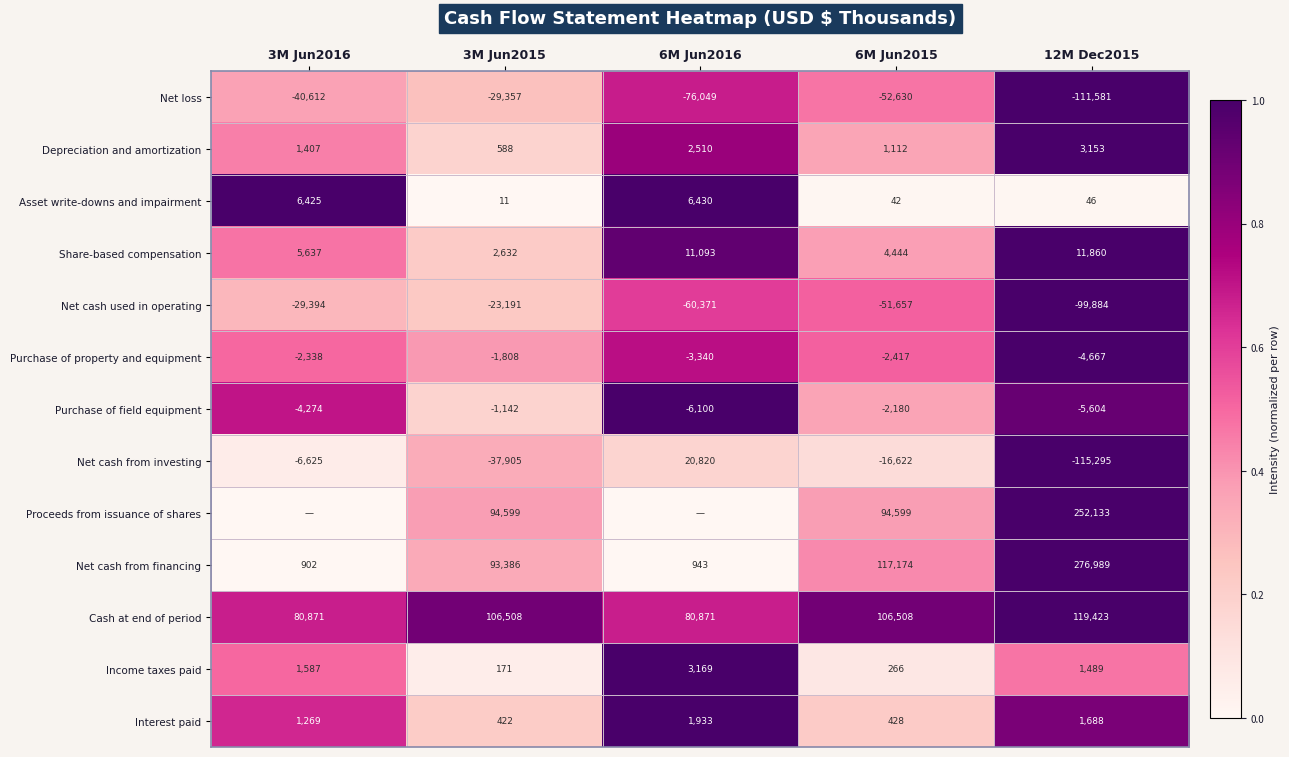

At which label does Asset write-downs and impairment reach its peak?

6M Jun2016